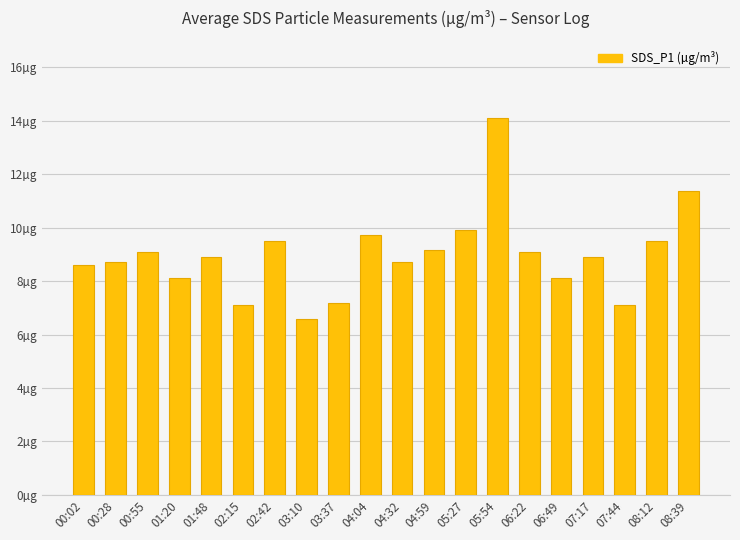

Reading left to right, list all the values displayed in this chart.

00:02=8.6	00:28=8.7	00:55=9.1	01:20=8.1	01:48=8.9	02:15=7.1	02:42=9.5	03:10=6.6	03:37=7.2	04:04=9.7	04:32=8.7	04:59=9.2	05:27=9.9	05:54=14.1	06:22=9.1	06:49=8.1	07:17=8.9	07:44=7.1	08:12=9.5	08:39=11.4